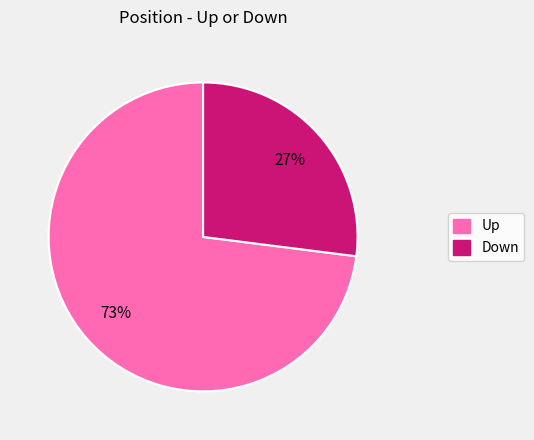

To the nearest percent, what is the average slice percentage?

50%